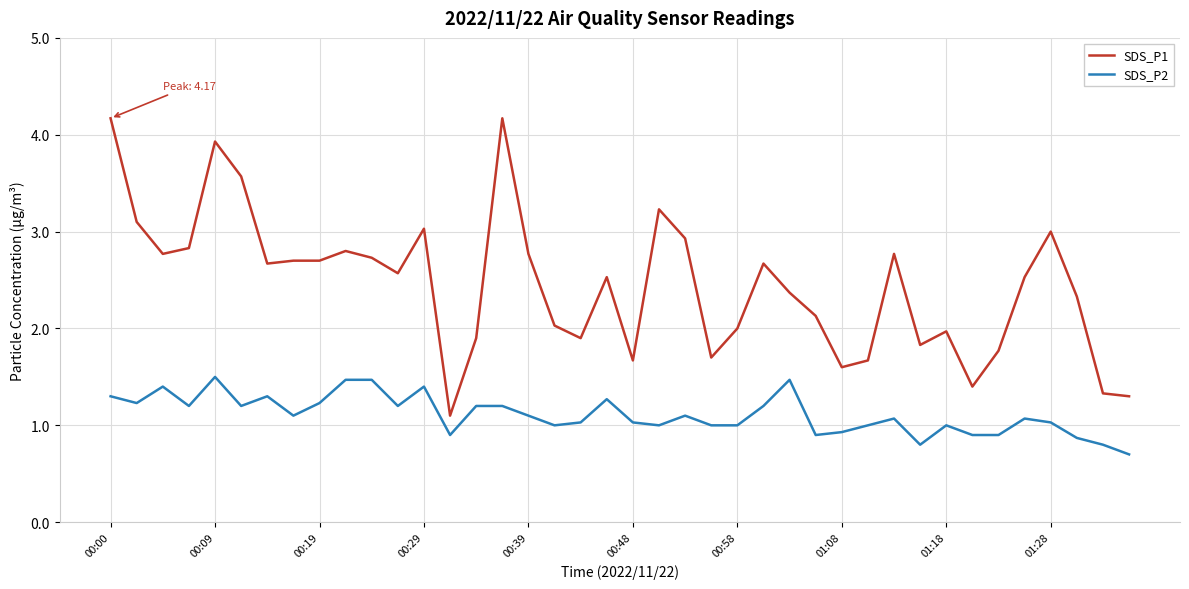

Rank the series by their average value, from highest to lowest.

SDS_P1, SDS_P2